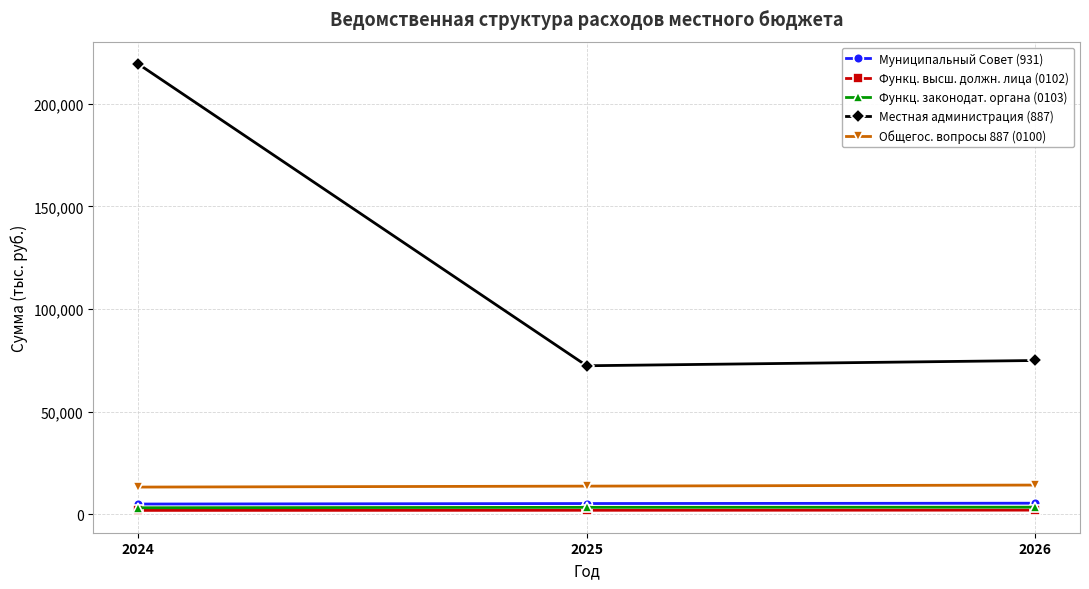

Is this an area chart (filled region under the line)?

No